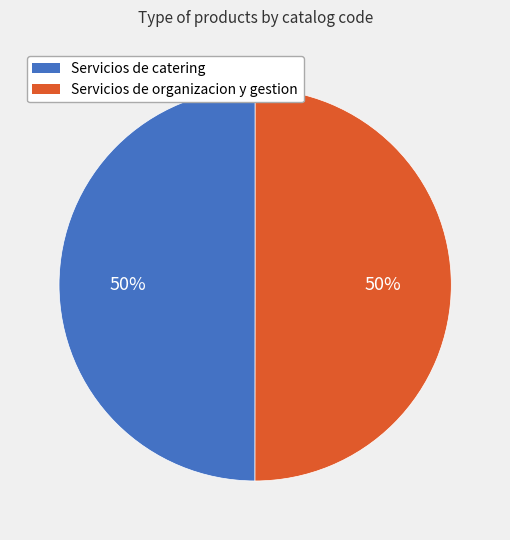

The Servicios de catering slice represents 50% of the pie. True or false?

True